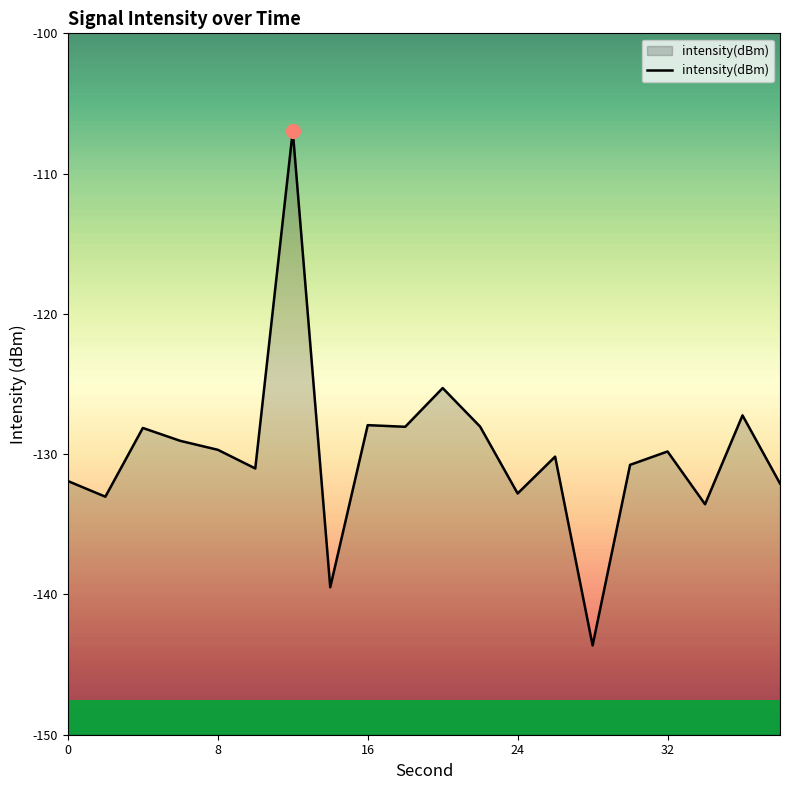

What value does the data have at 32?

-129.8